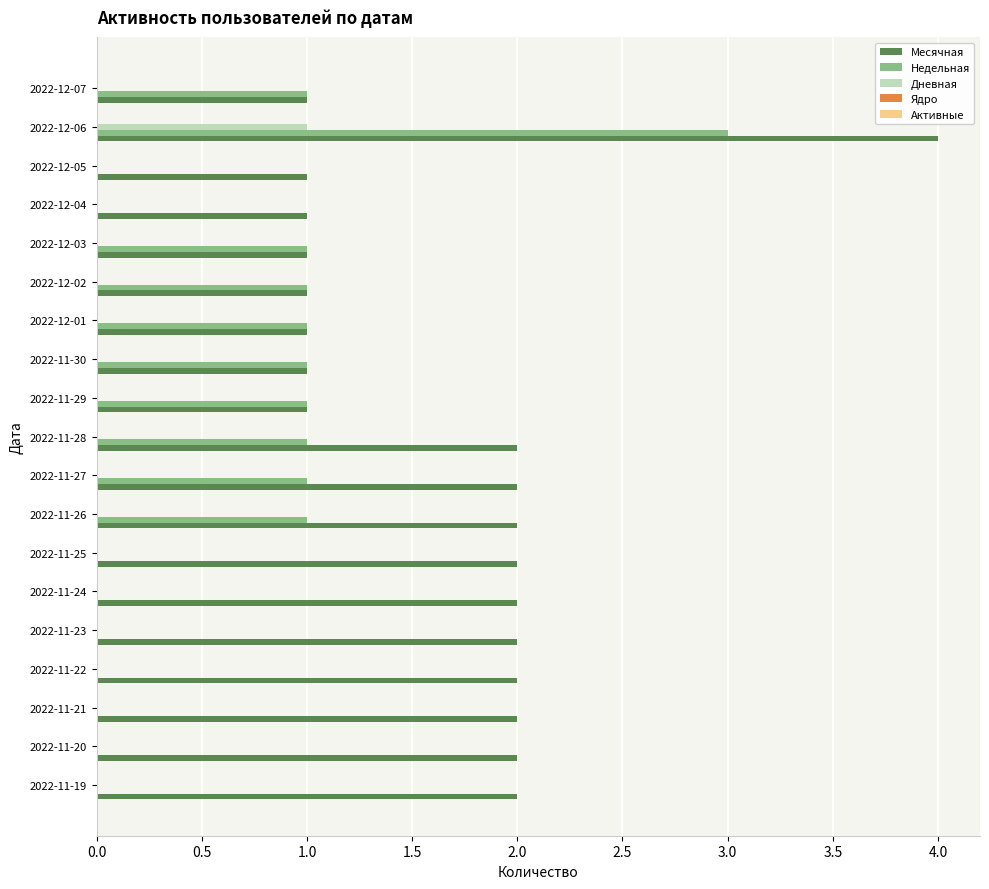

How many data points does each series have?

19